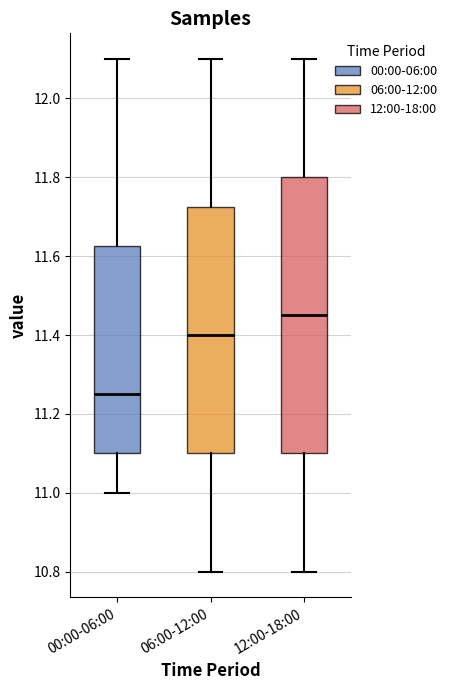

Where does the upper whisker of the box for 00:00-06:00 end on the y-axis? The values are not printed on the chart, so give them approximately, as read against the axis.

12.10